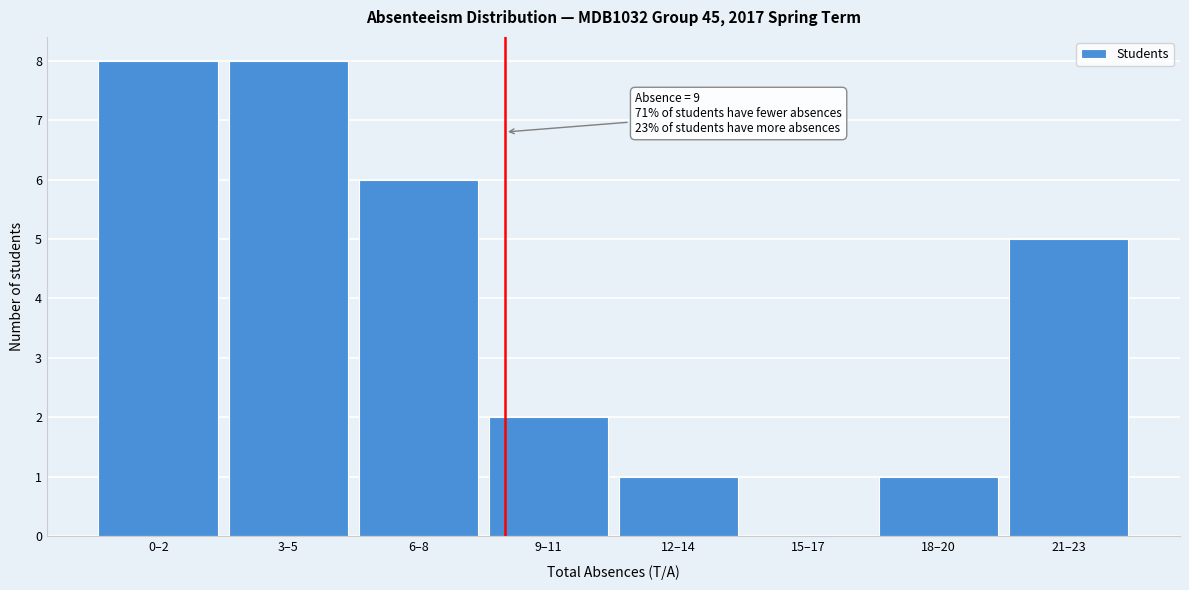

Reading left to right, extract all data points from this chart.

0–2=8	3–5=8	6–8=6	9–11=2	12–14=1	15–17=0	18–20=1	21–23=5